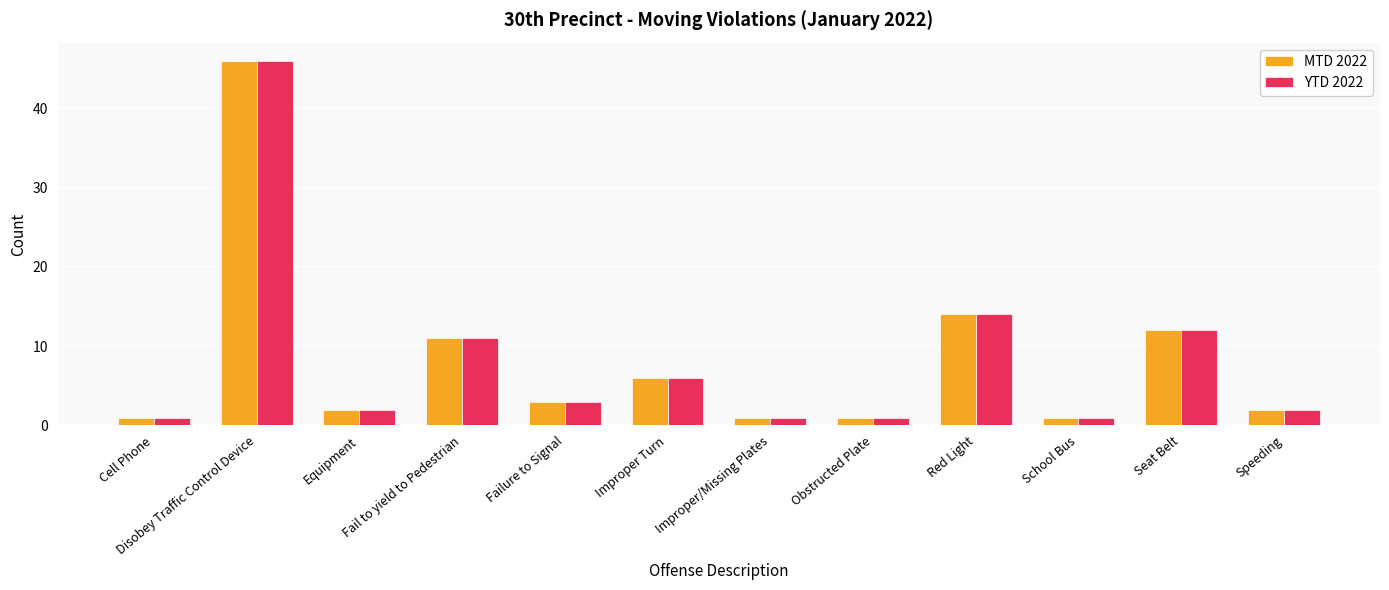

How many bars are there in each group?

2